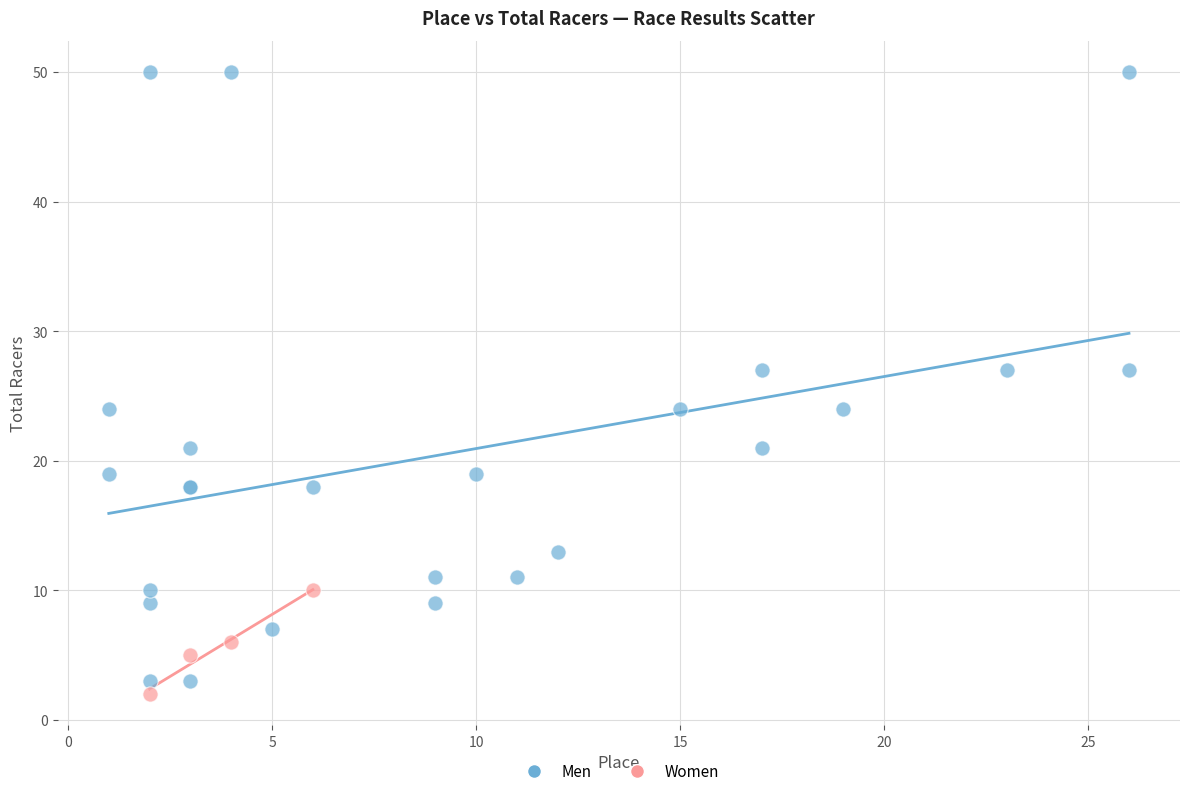

Which series has the largest Y range (max minus min)?

Men